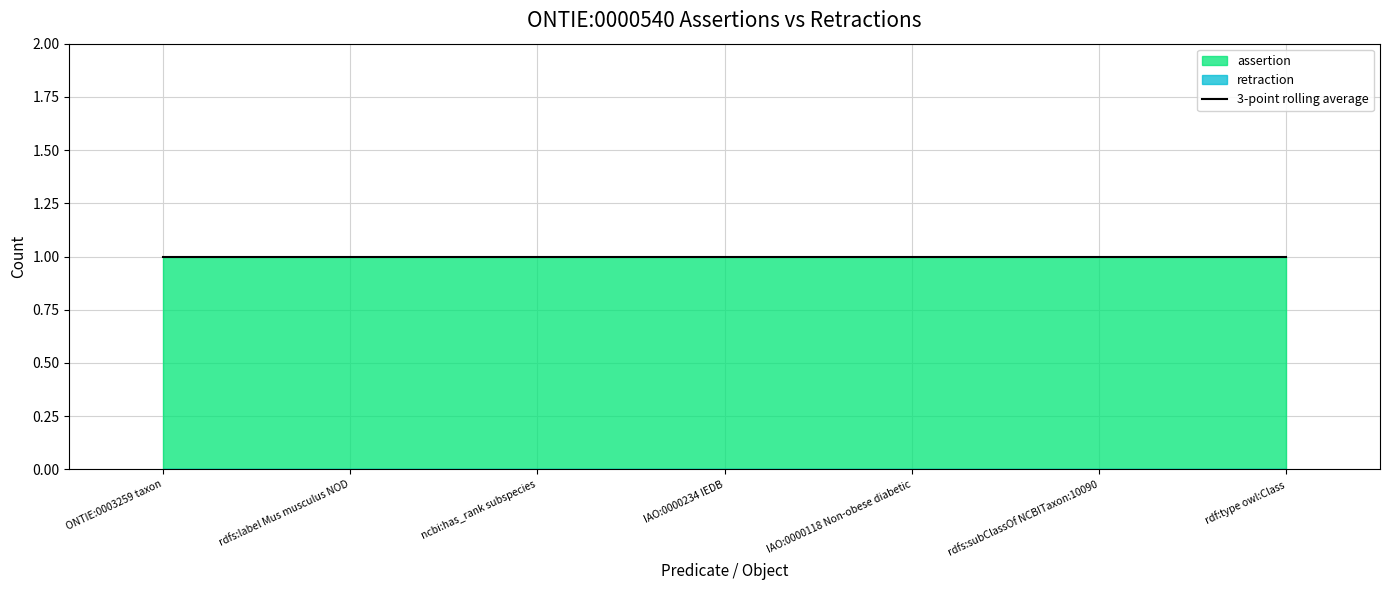

Is the value of assertion at ncbi:has_rank subspecies greater than the value of retraction at rdf:type owl:Class?

Yes